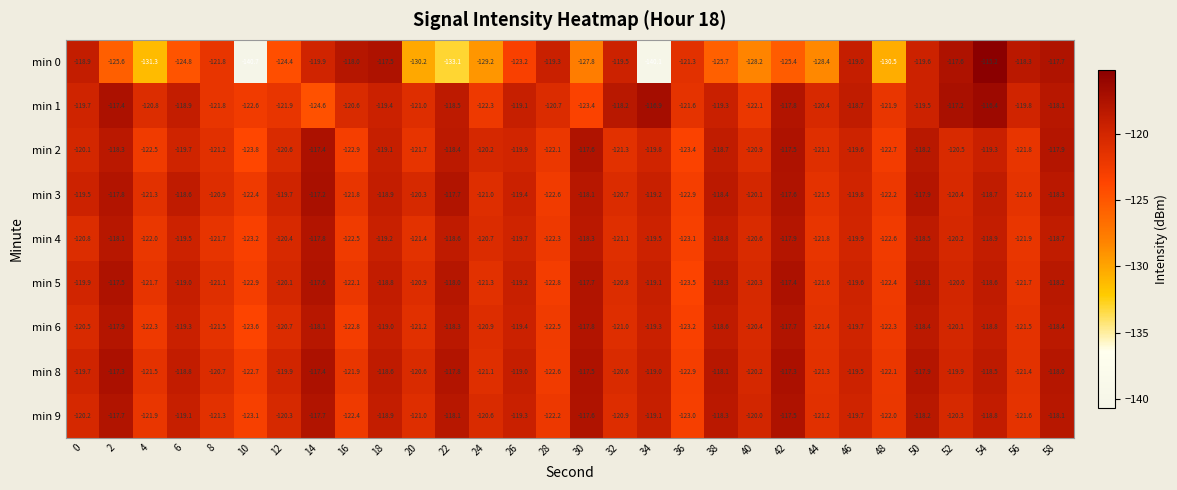

What is the minimum value shown in the chart?

-140.7